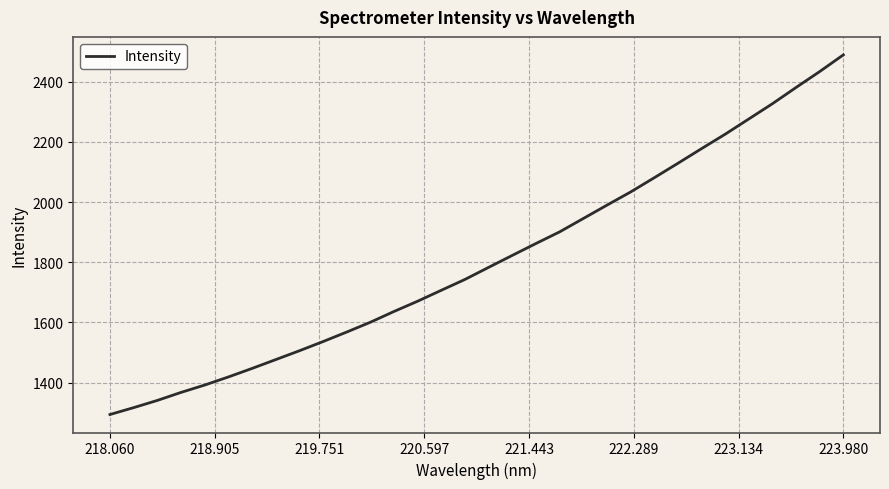

What is the smallest value displayed?

1294.3